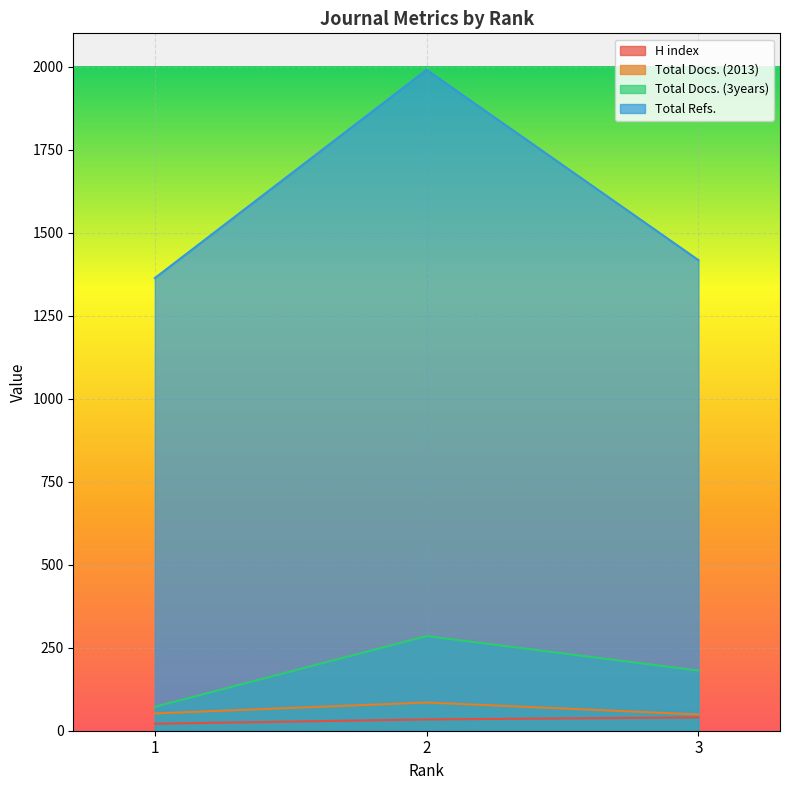

List the labels in order of Total Docs. (3years) value, smallest first.

1, 3, 2